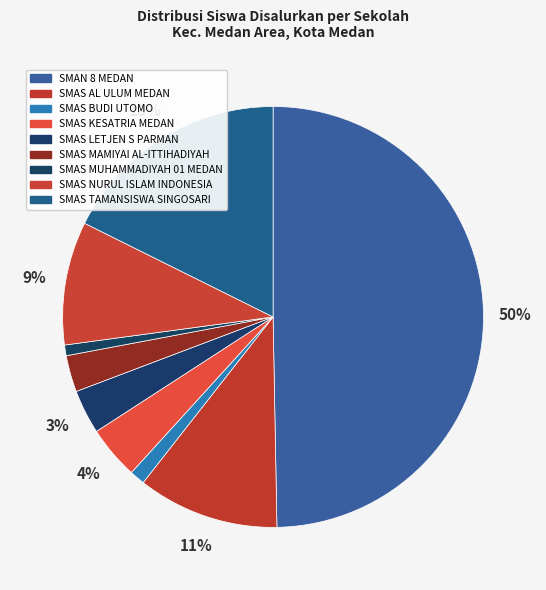

To the nearest percent, what portion does SMAS AL ULUM MEDAN represent?

11%